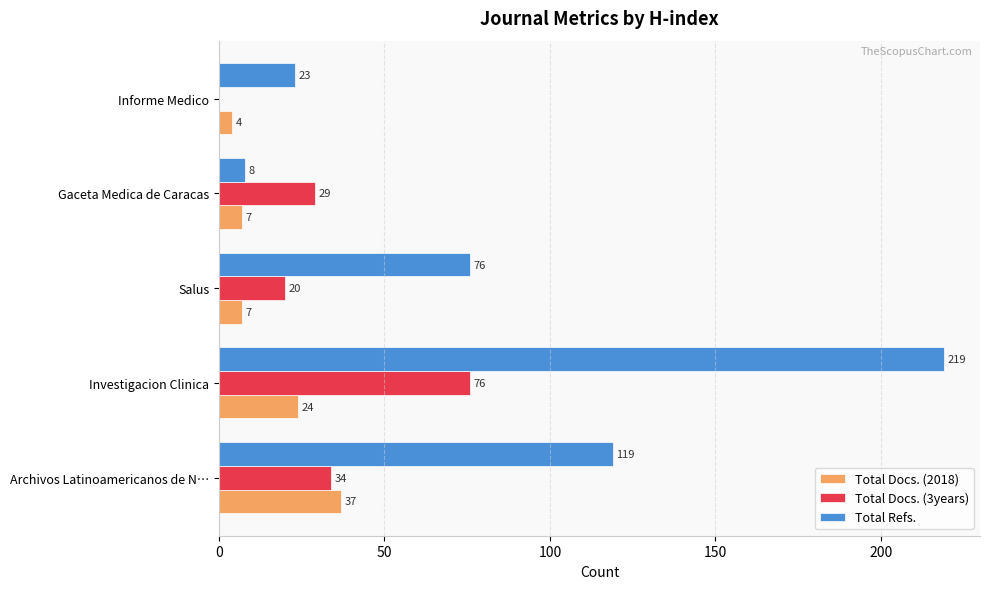

What is the total value across all series at Salus?

103